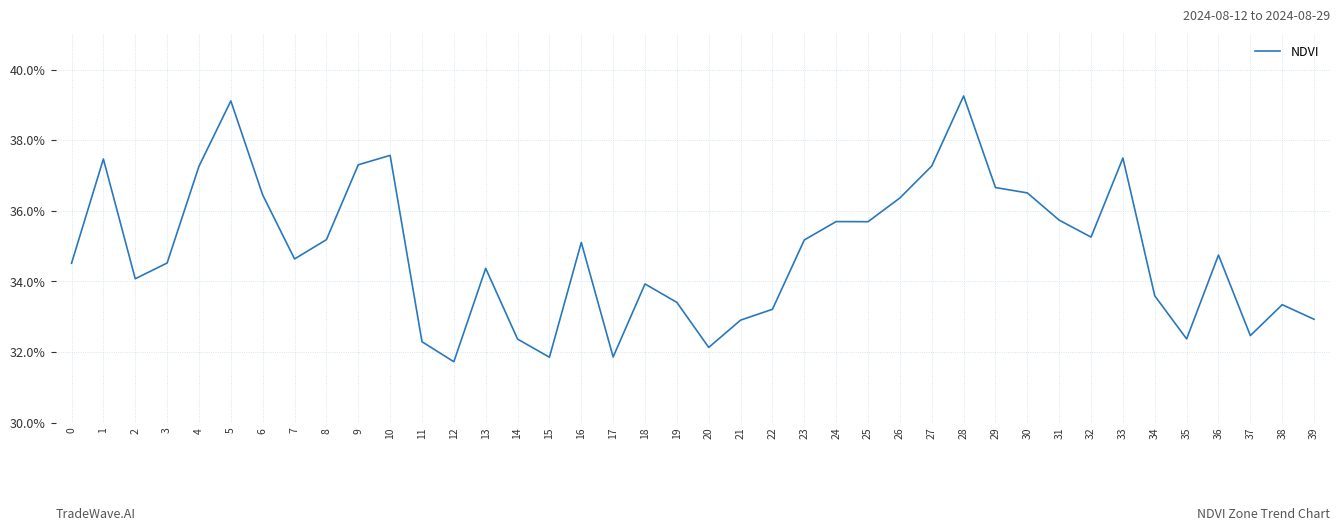

Does the chart display data point markers on the line(s)?

No